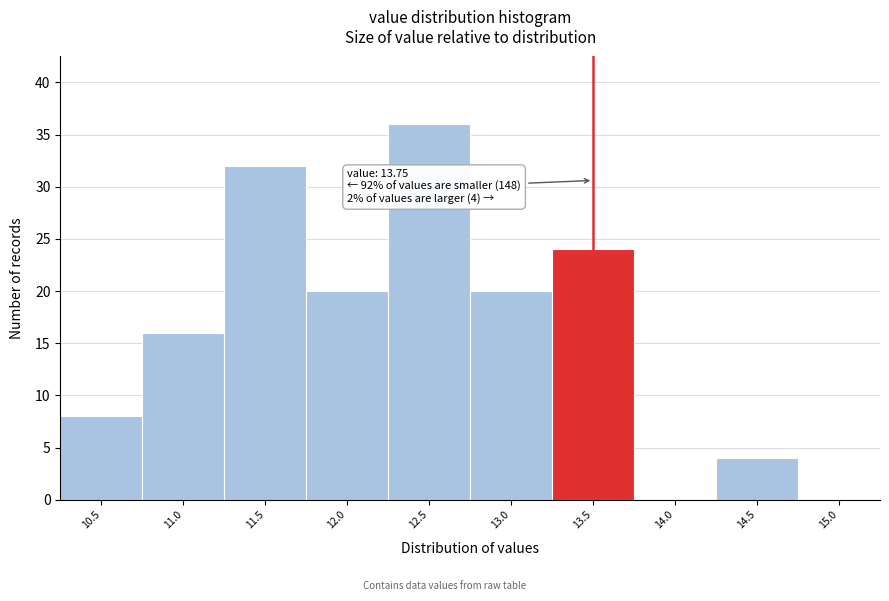

Reading left to right, transcribe all the data shown in this chart.

10.5=8	11.0=16	11.5=32	12.0=20	12.5=36	13.0=20	13.5=24	14.0=0	14.5=4	15.0=0